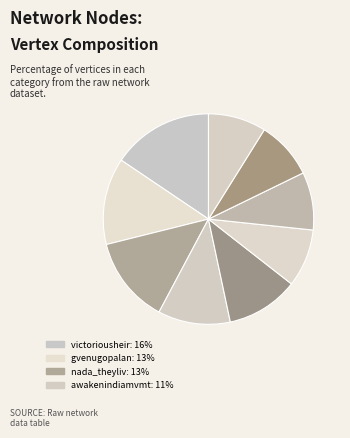

How many slices are in this pie chart?

9